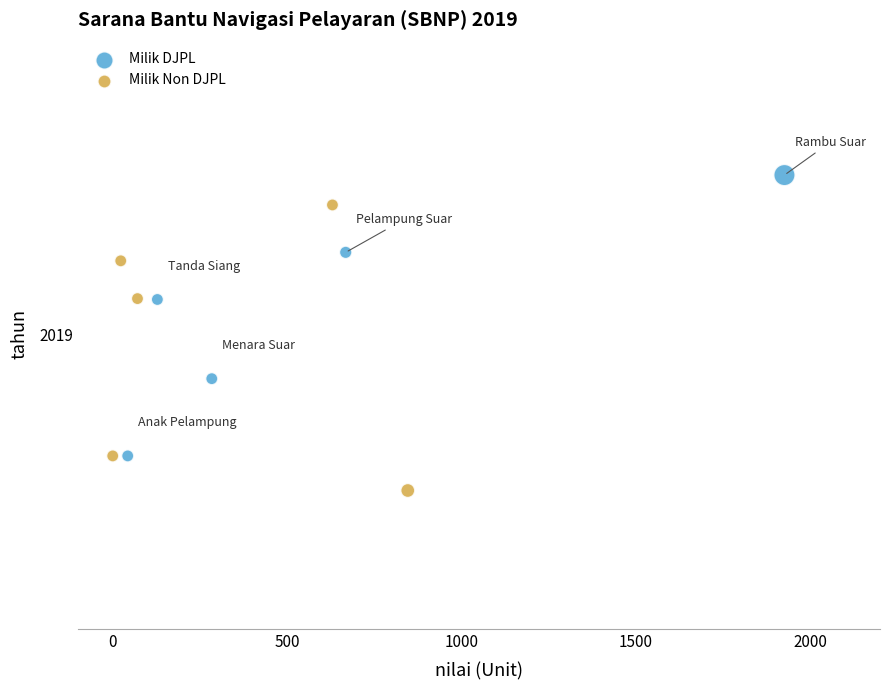

What are all the series names shown in the legend?

Milik DJPL, Milik Non DJPL